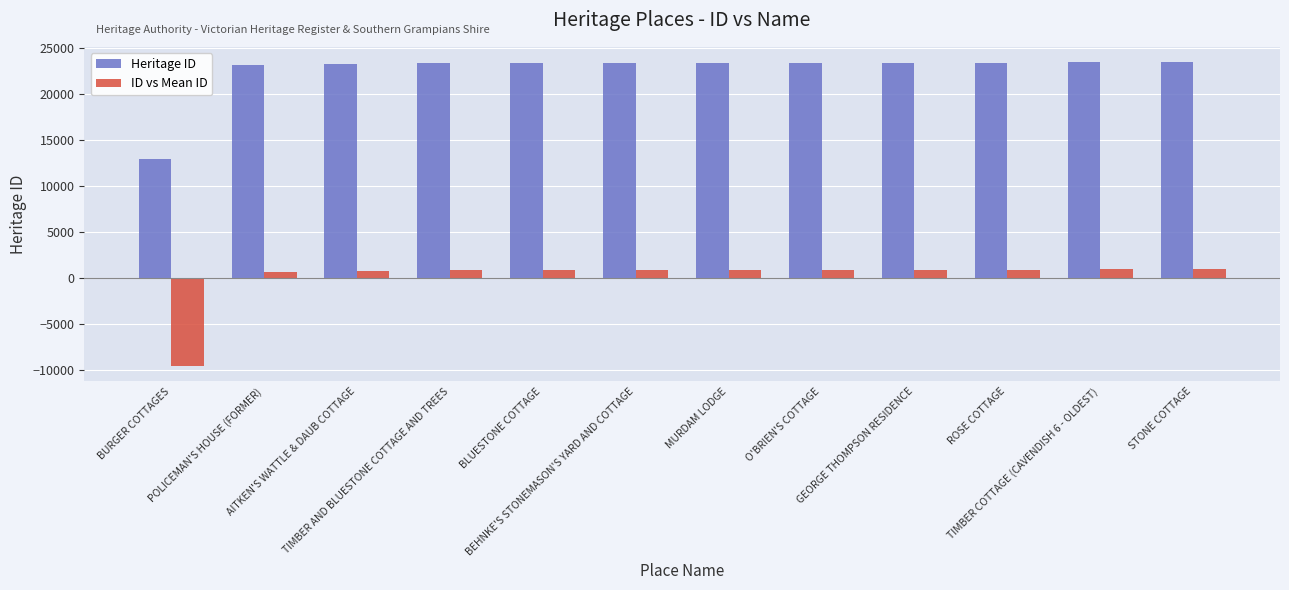

How many bars are there in total?

24